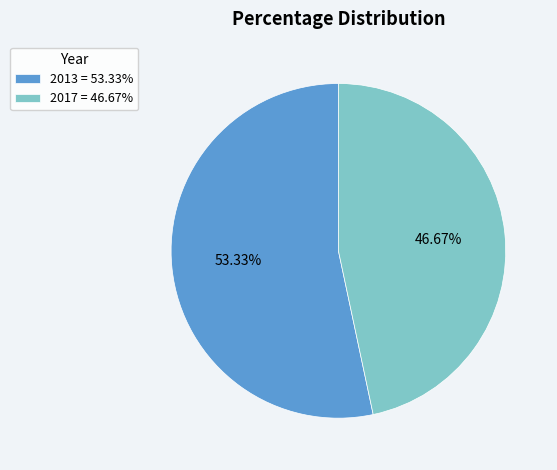

Is there any slice that represents more than half of the pie?

Yes